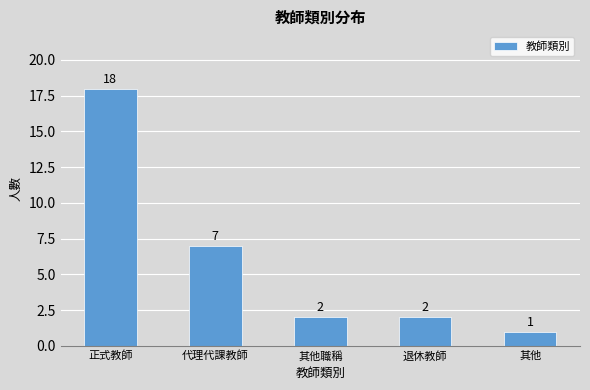

What is the value of the 2nd bar from the left?

7